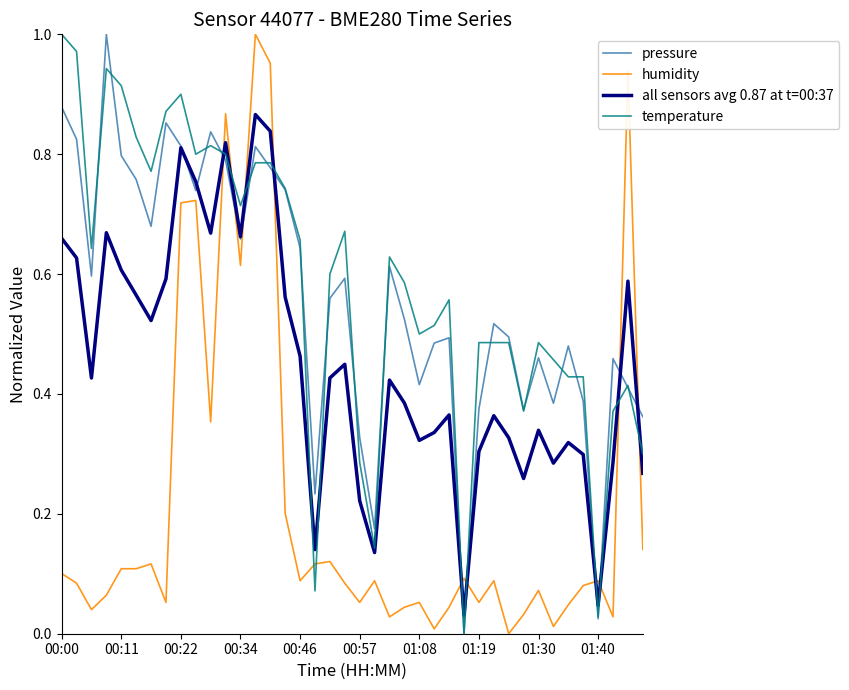

What is the sum of all temperature values?

23.2